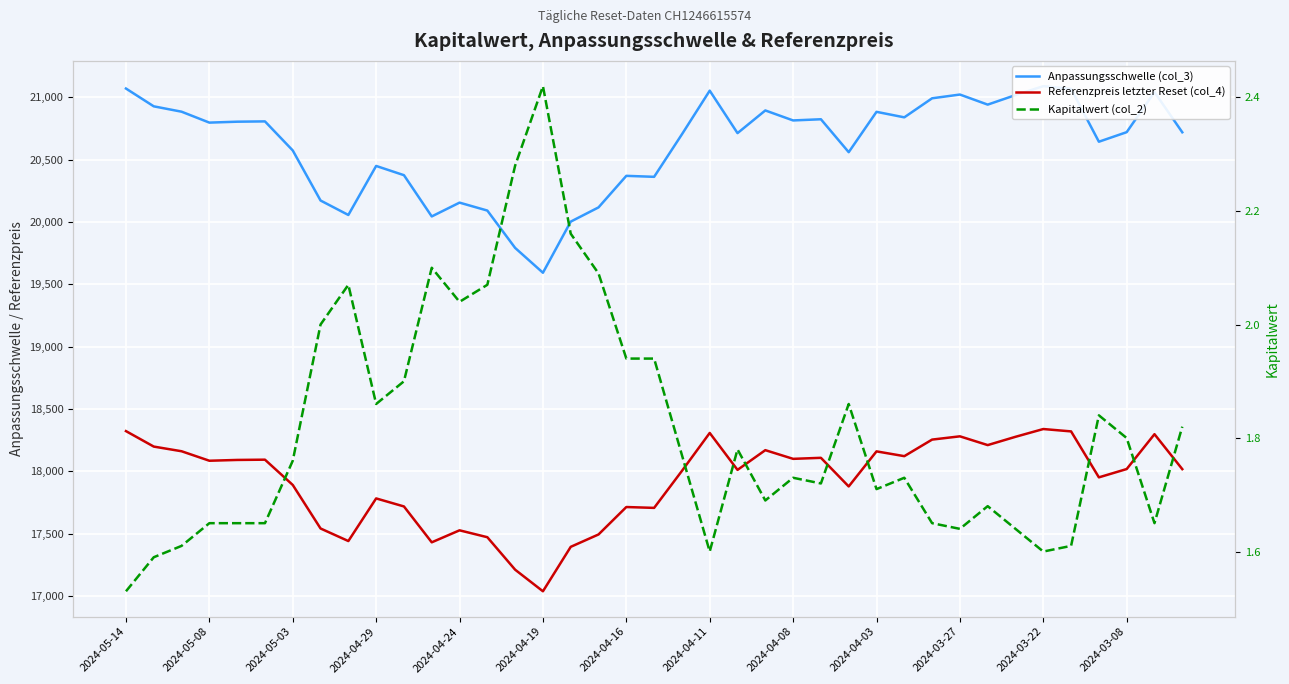

True or false: Referenzpreis letzter Reset (col_4) has a value of 18160.2 at 2024-04-03.

True